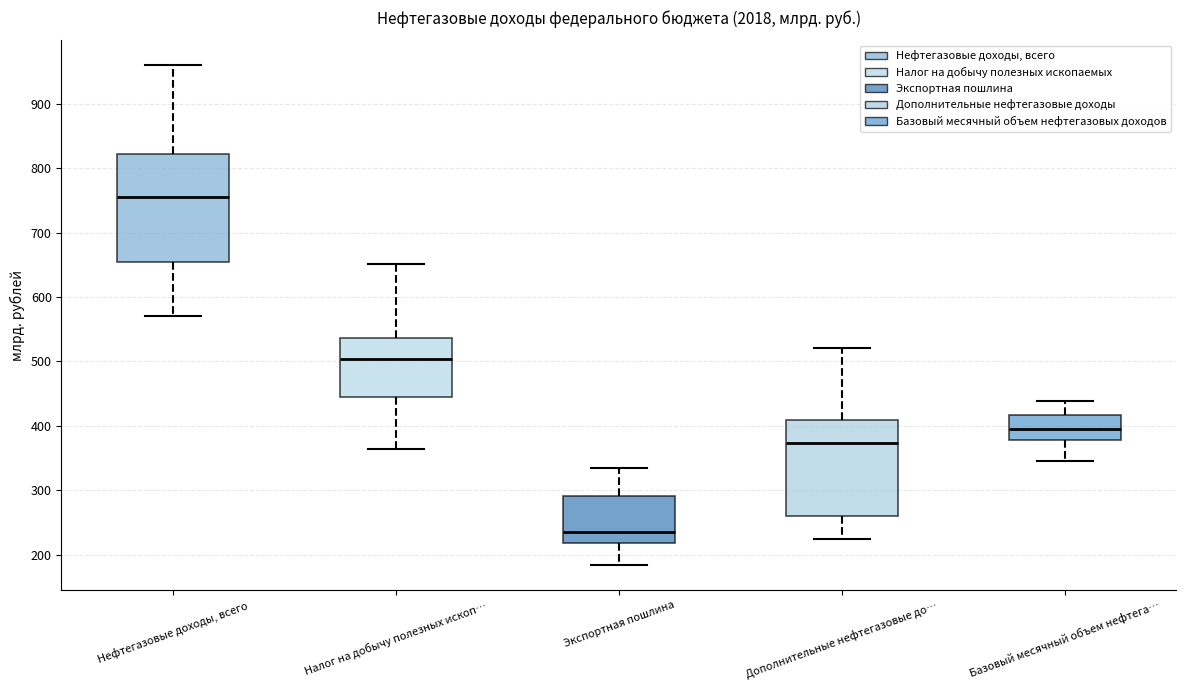

Which box is the tallest, from its lower edge to its upper edge?

Нефтегазовые доходы, всего